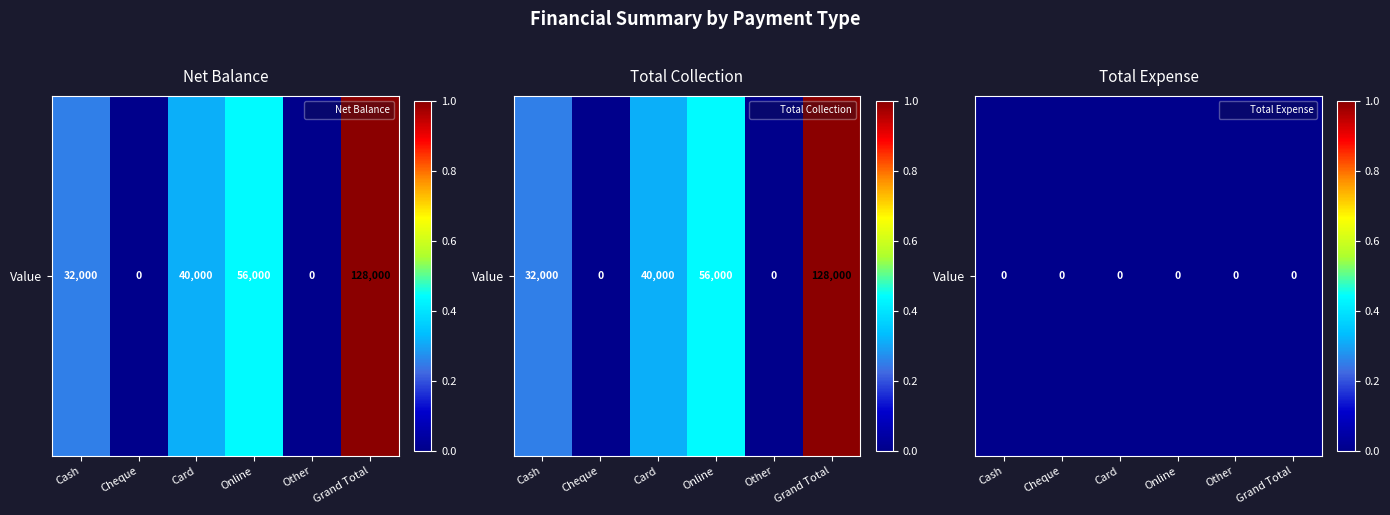

At how many categories does at least one series exceed 0?

4